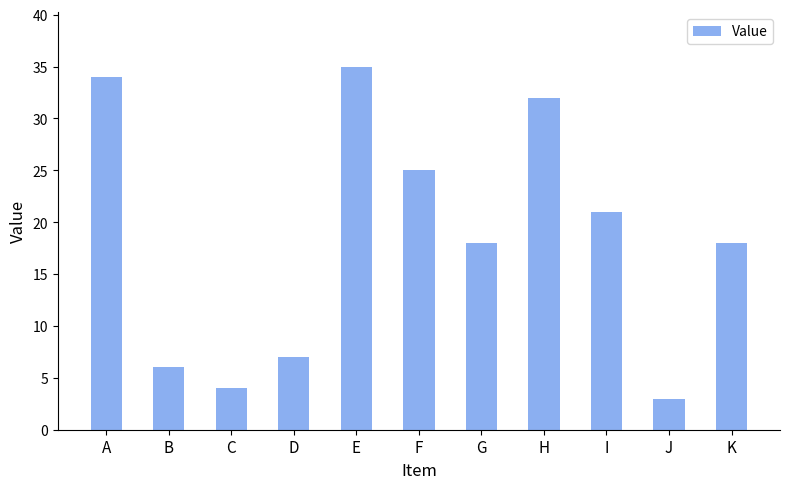

Reading left to right, what are all the values shown in this chart?

34	6	4	7	35	25	18	32	21	3	18